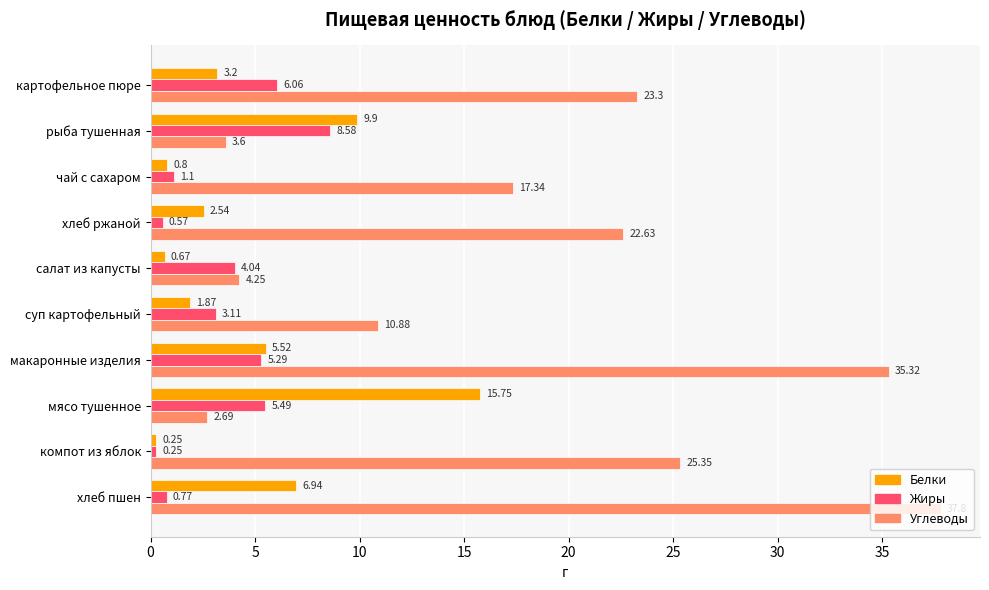

At which category is the sum across all series the highest?

макаронные изделия